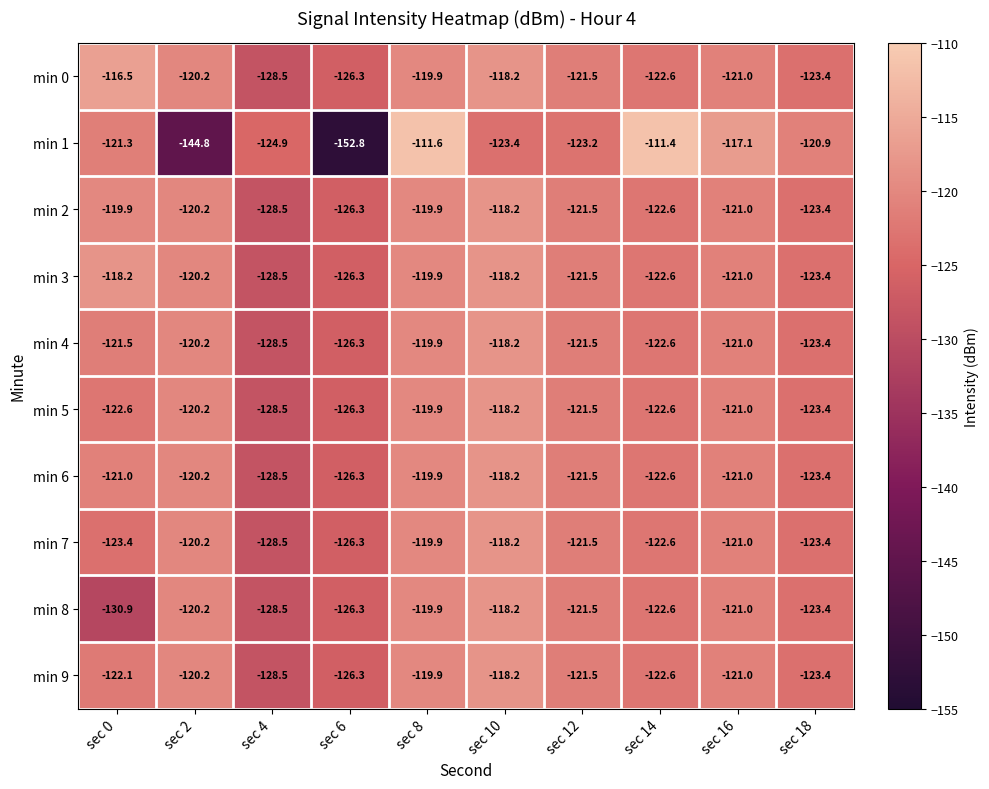

How many data points in min 1 are less than -121?

6